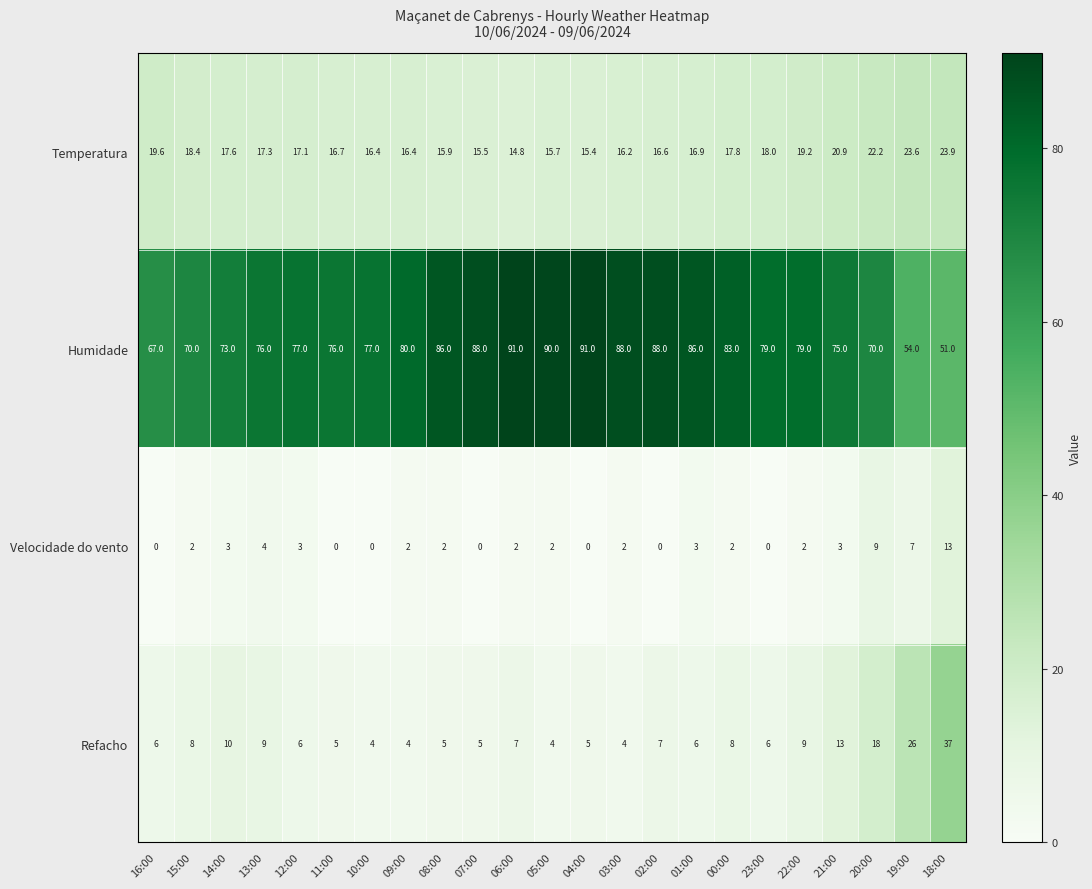

What is the greatest value displayed?

91.0